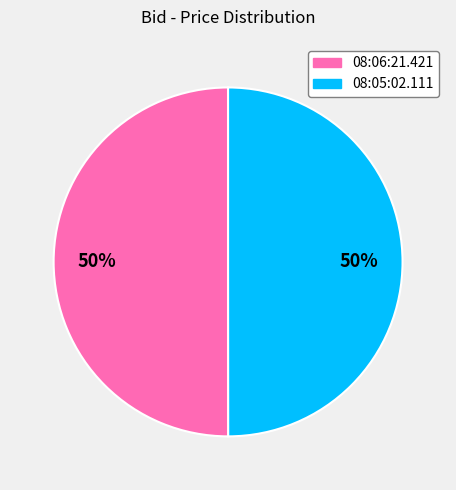

To the nearest percent, what portion does 08:05:02.111 represent?

50%